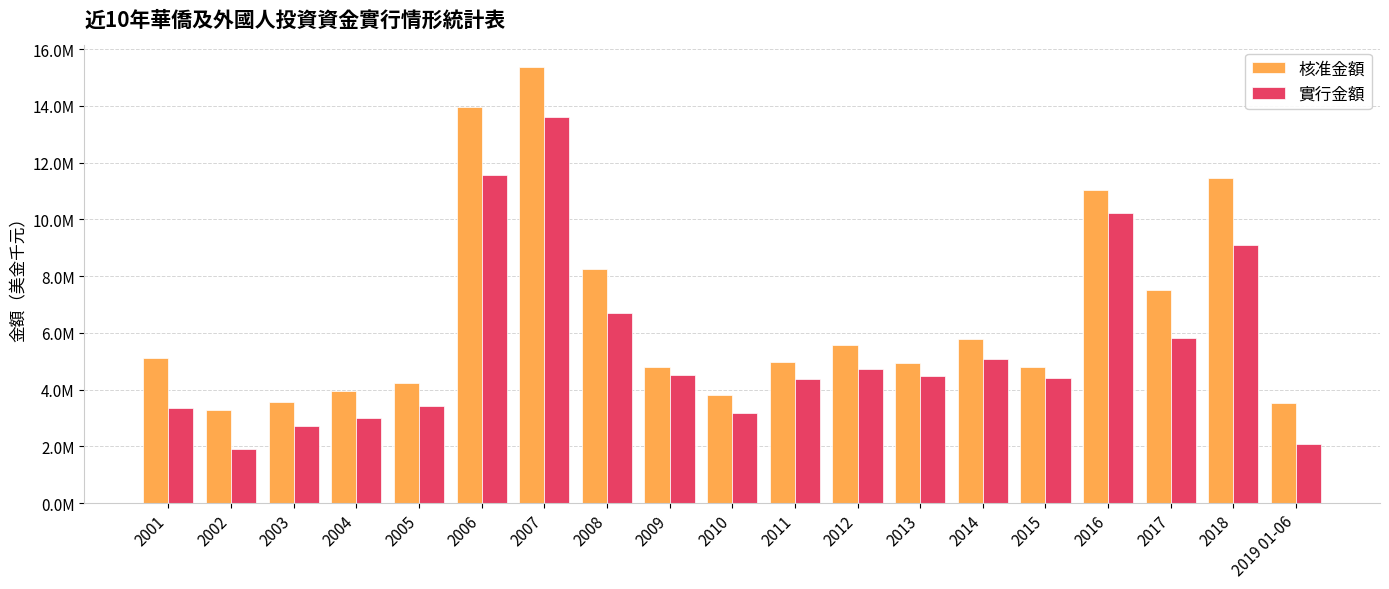

At which category is the sum across all series the highest?

2007